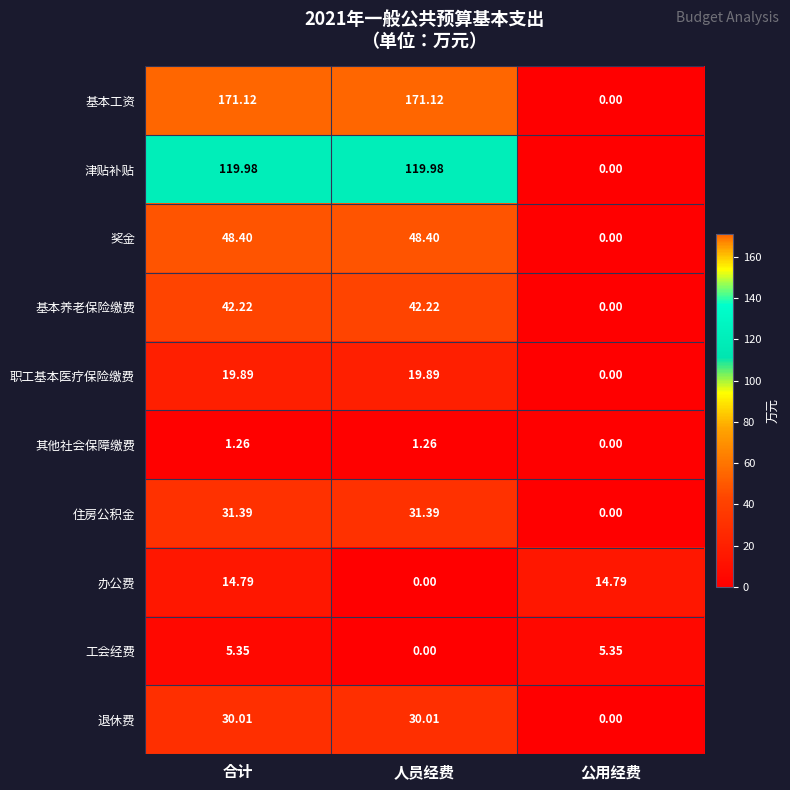

How many series are shown in this chart?

10